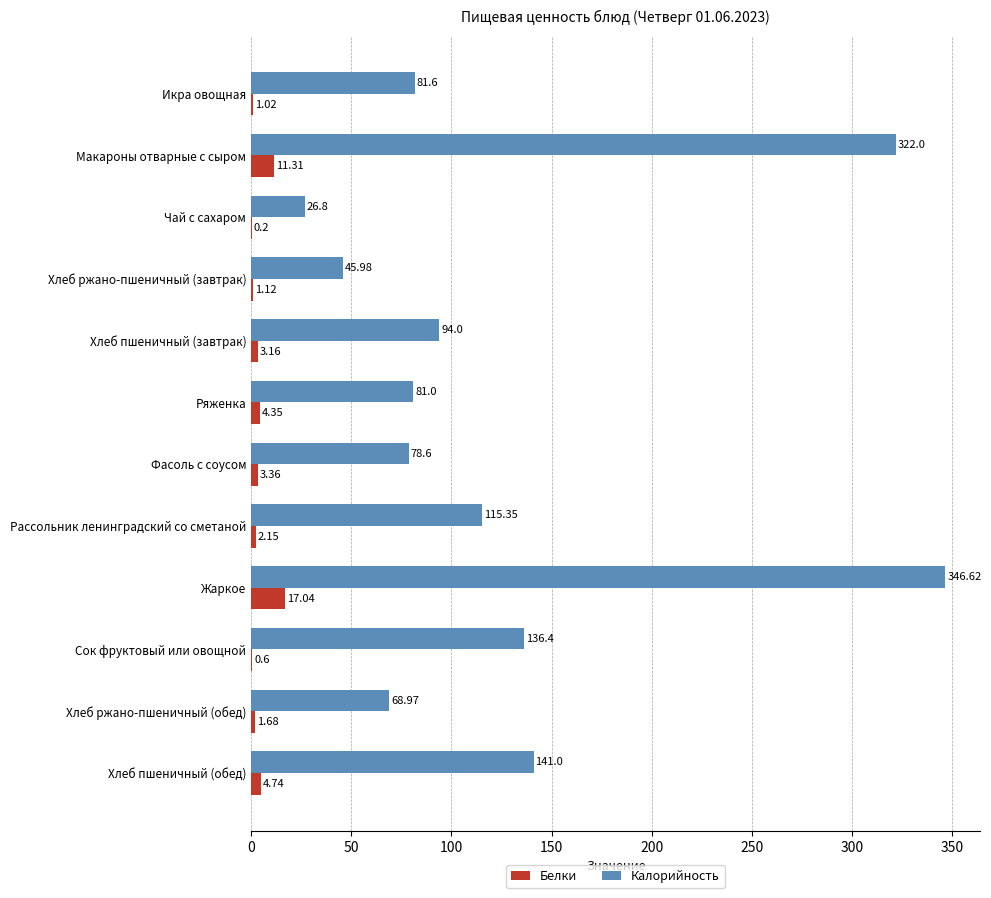

Which category has the highest value in the Калорийность series?

Жаркое